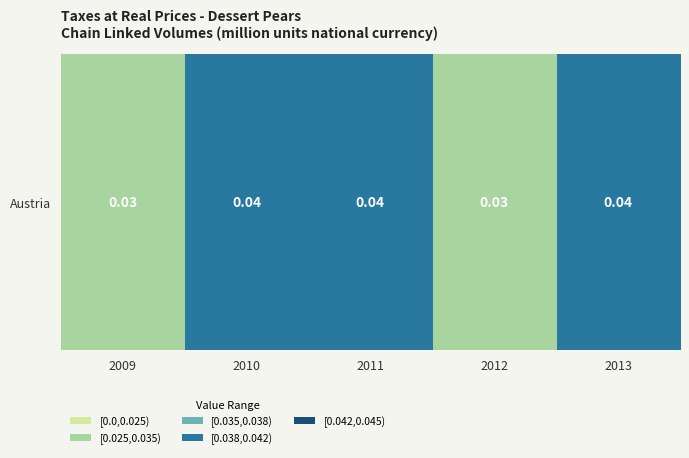

Rank the categories by value from highest to lowest.

2010, 2011, 2013, 2009, 2012